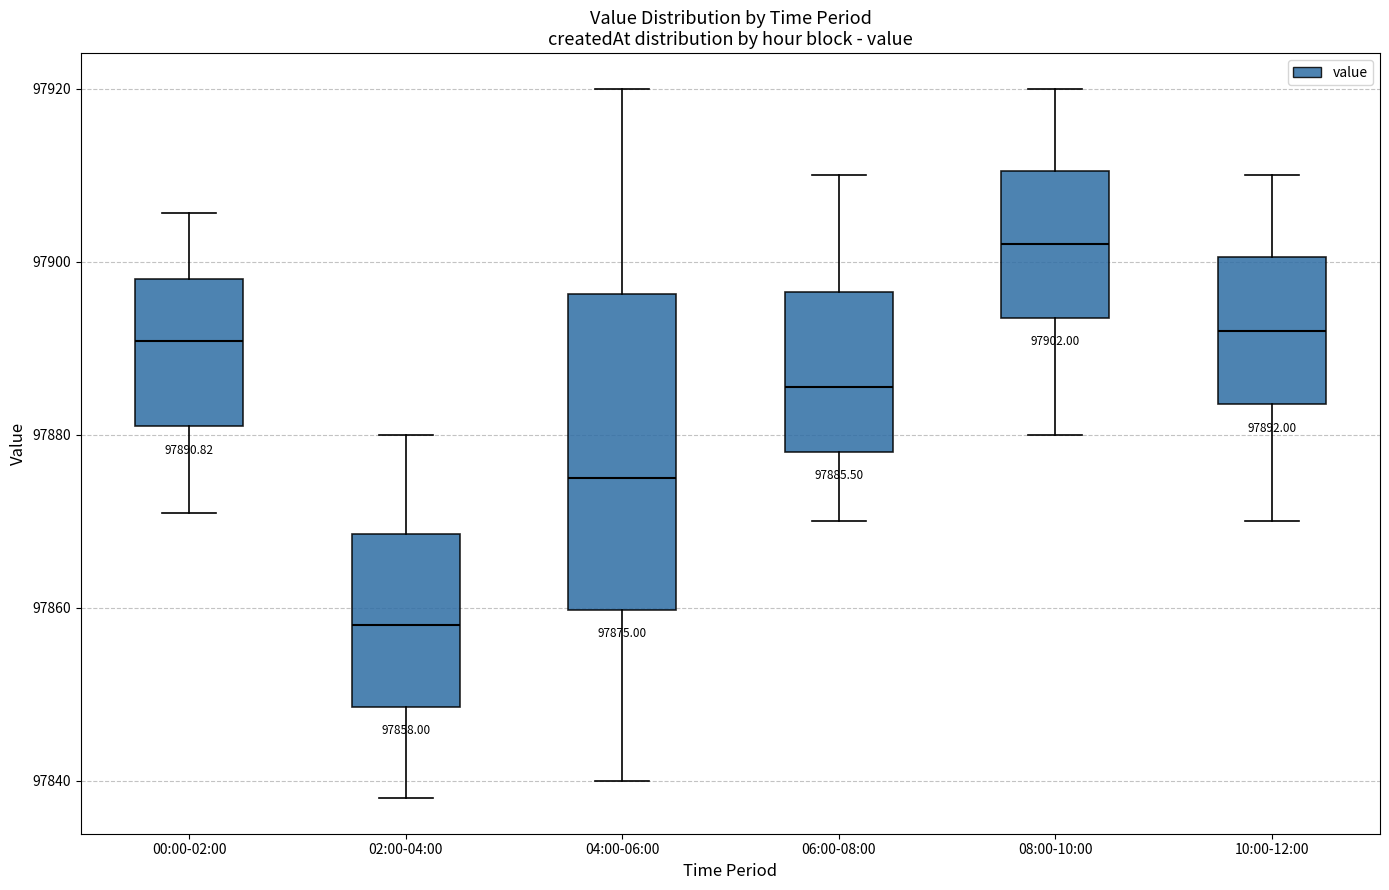

Which box's median line is the lowest?

02:00-04:00